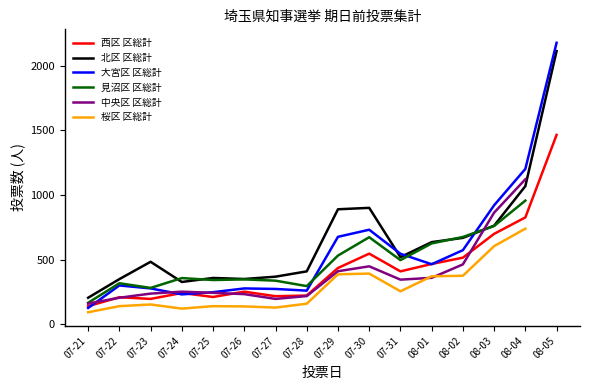

At which category does 大宮区 区総計 reach its first local peak?

07-22